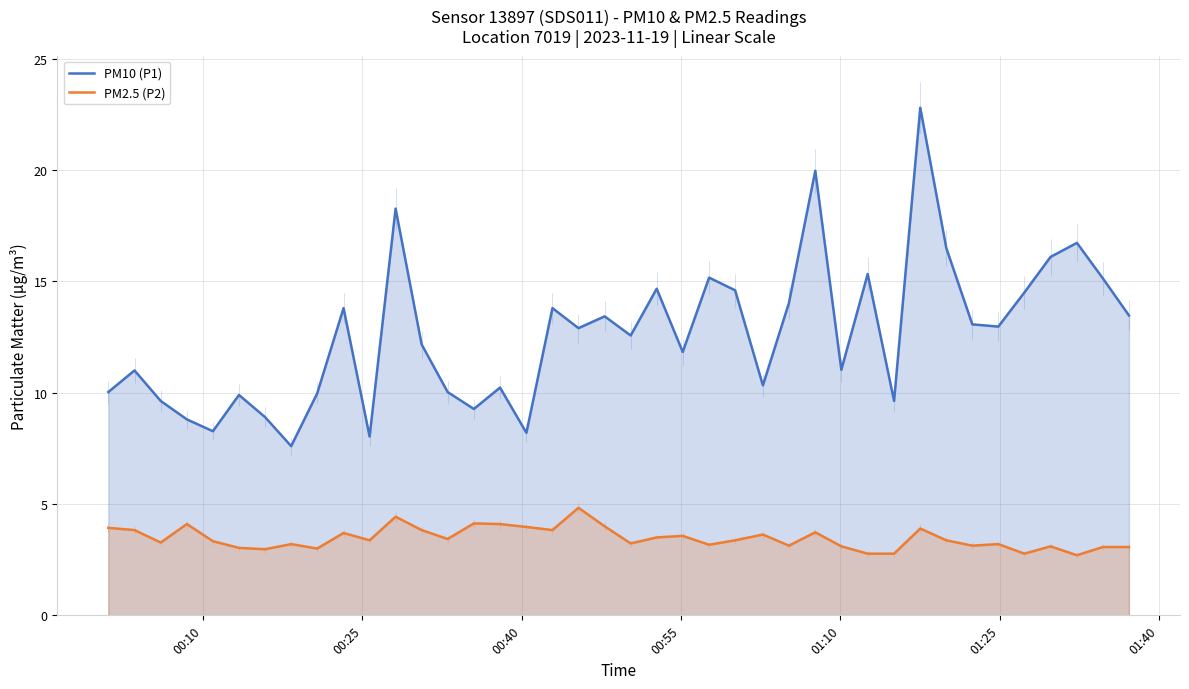

List the series in order of their overall mean, lowest first.

PM2.5 (P2), PM10 (P1)